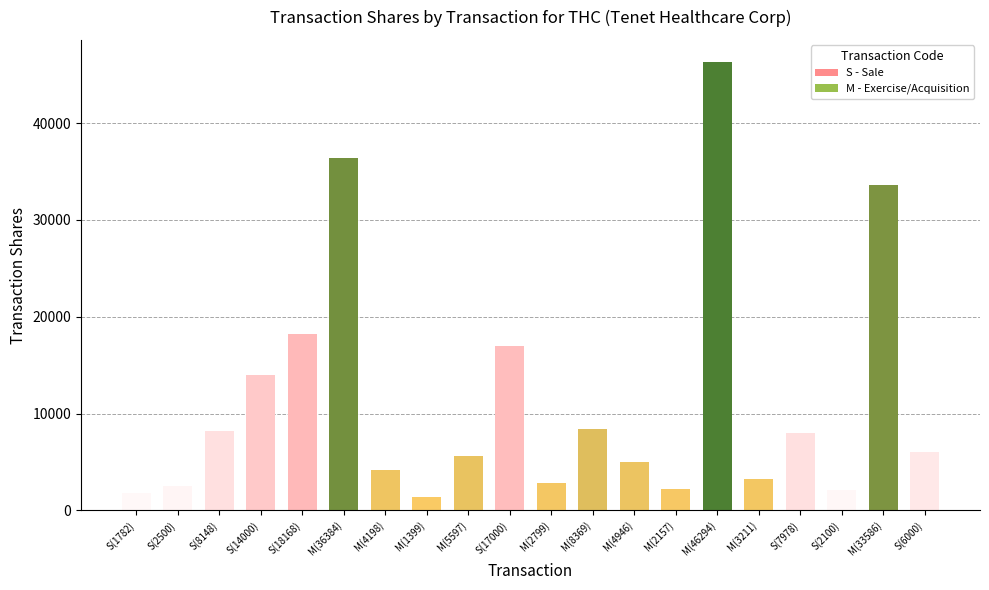

What is the minimum value shown in the chart?

1399